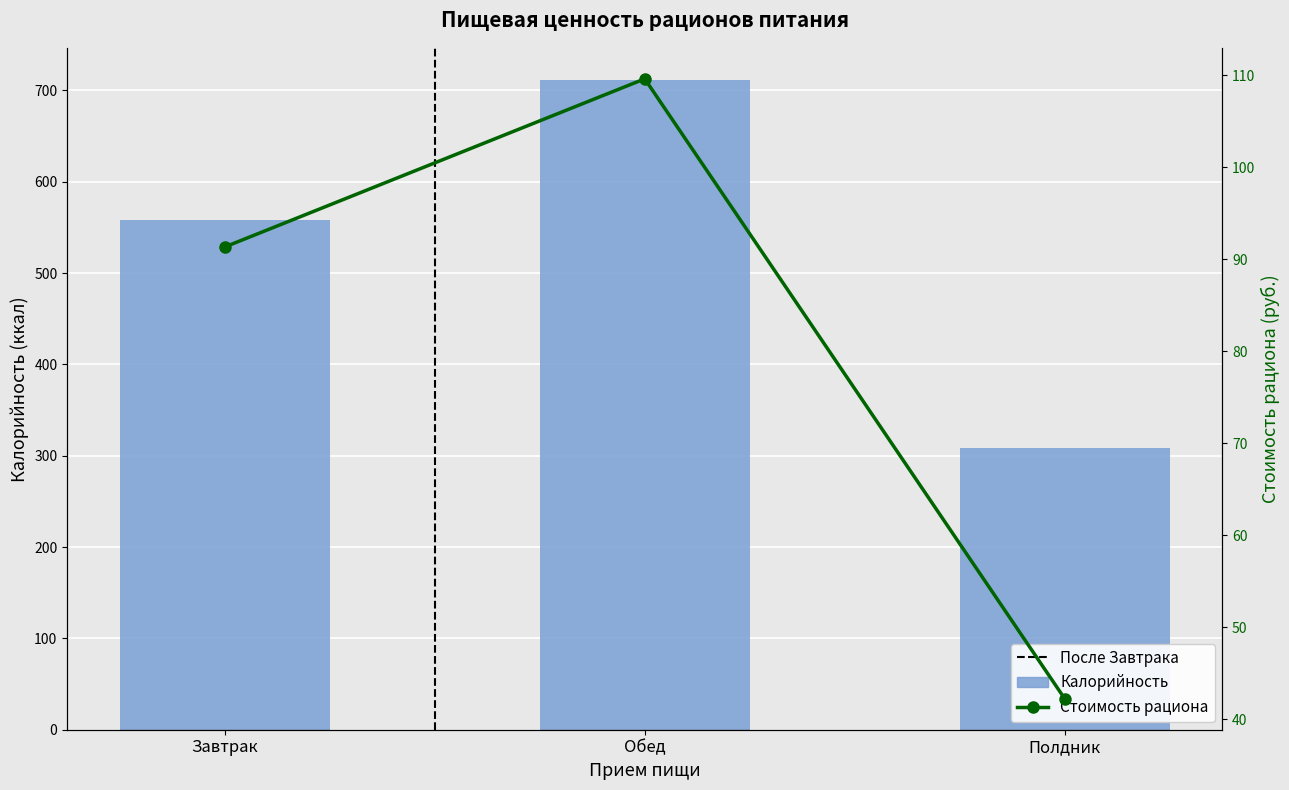

What is the minimum value shown in the chart?

42.2